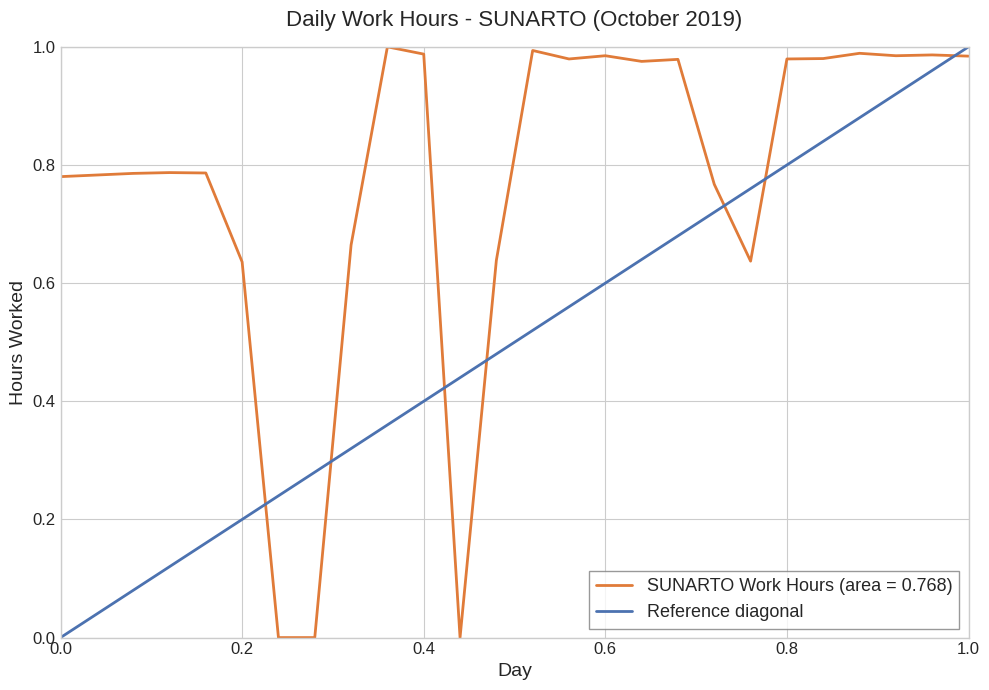

The SUNARTO Work Hours (area = 0.768) series shows 0.9 at 0.2. True or false?

False